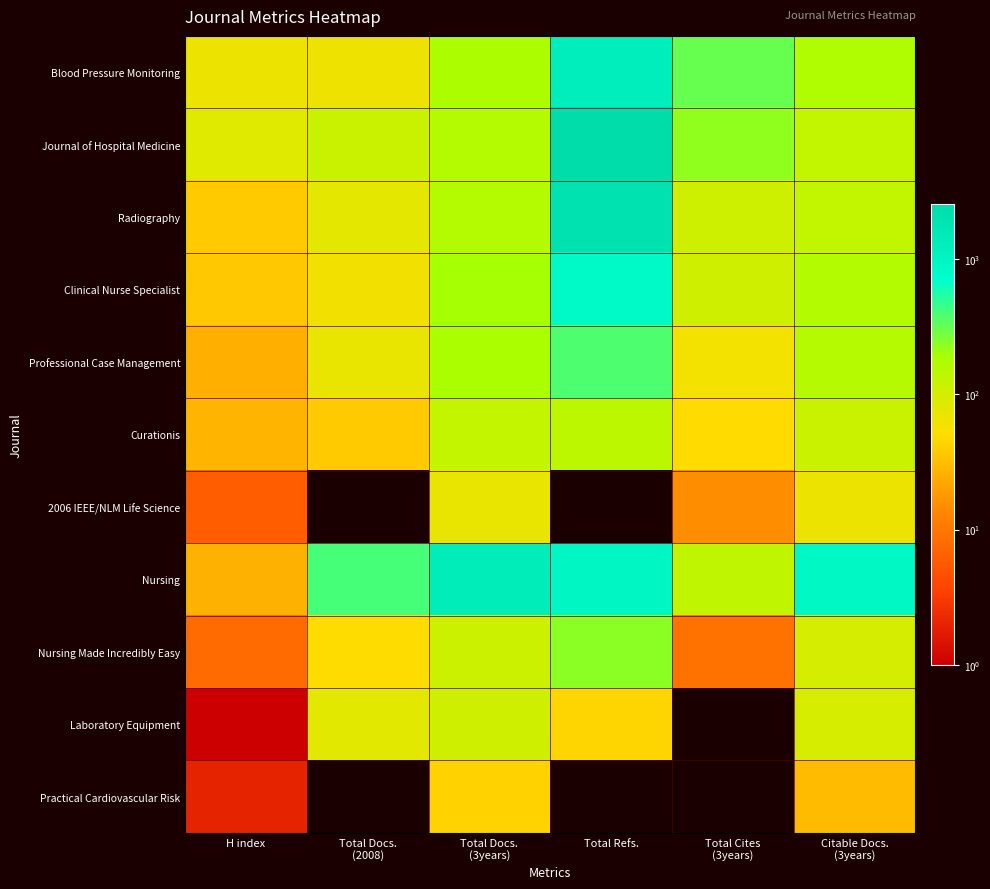

At which category is the sum across all series the highest?

Total Refs.